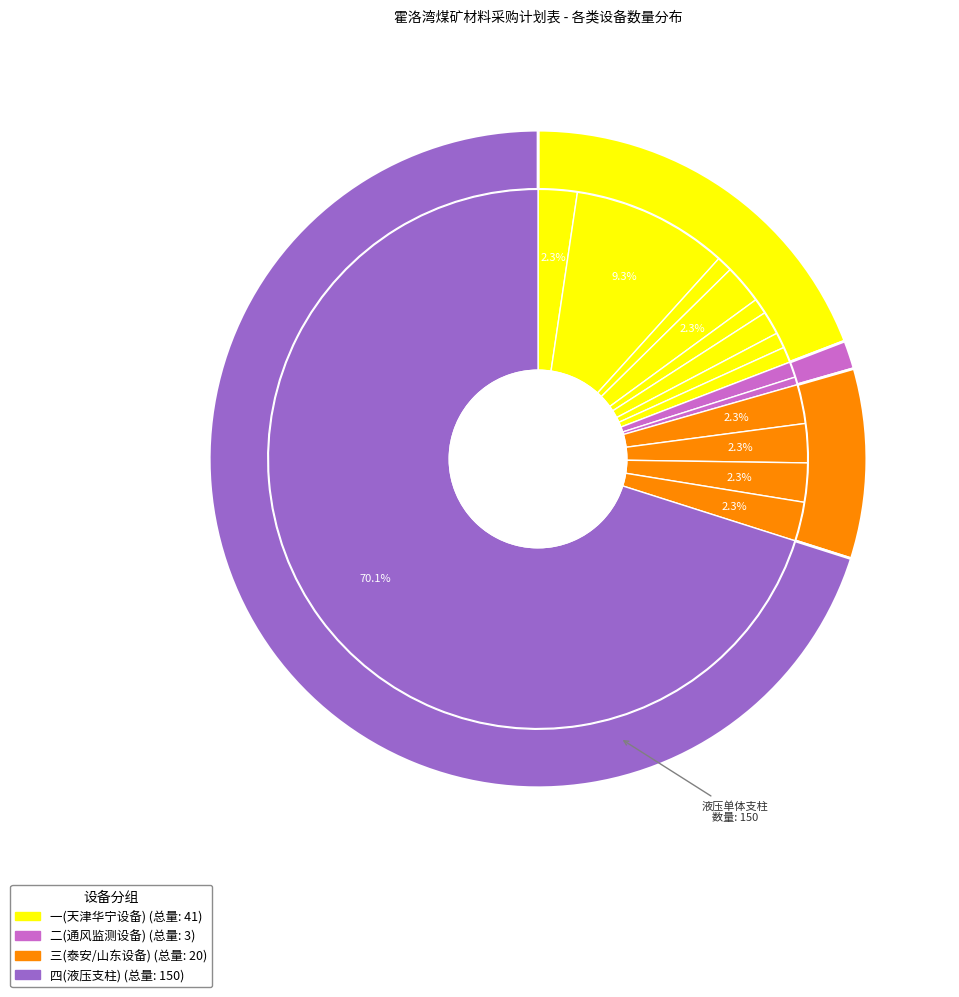

Which category accounts for the majority?

液压单体支柱